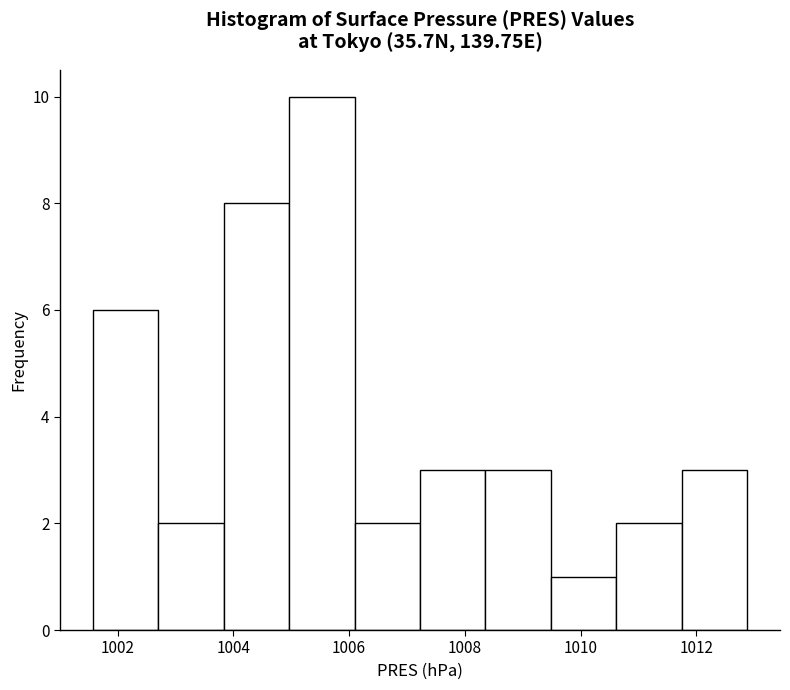

What is the height of the bar covering 1006.0 to 1007.2 on the x-axis? Neither the bar edges nor the heights are printed on the chart, so give them approximately, as read against the axes.

2